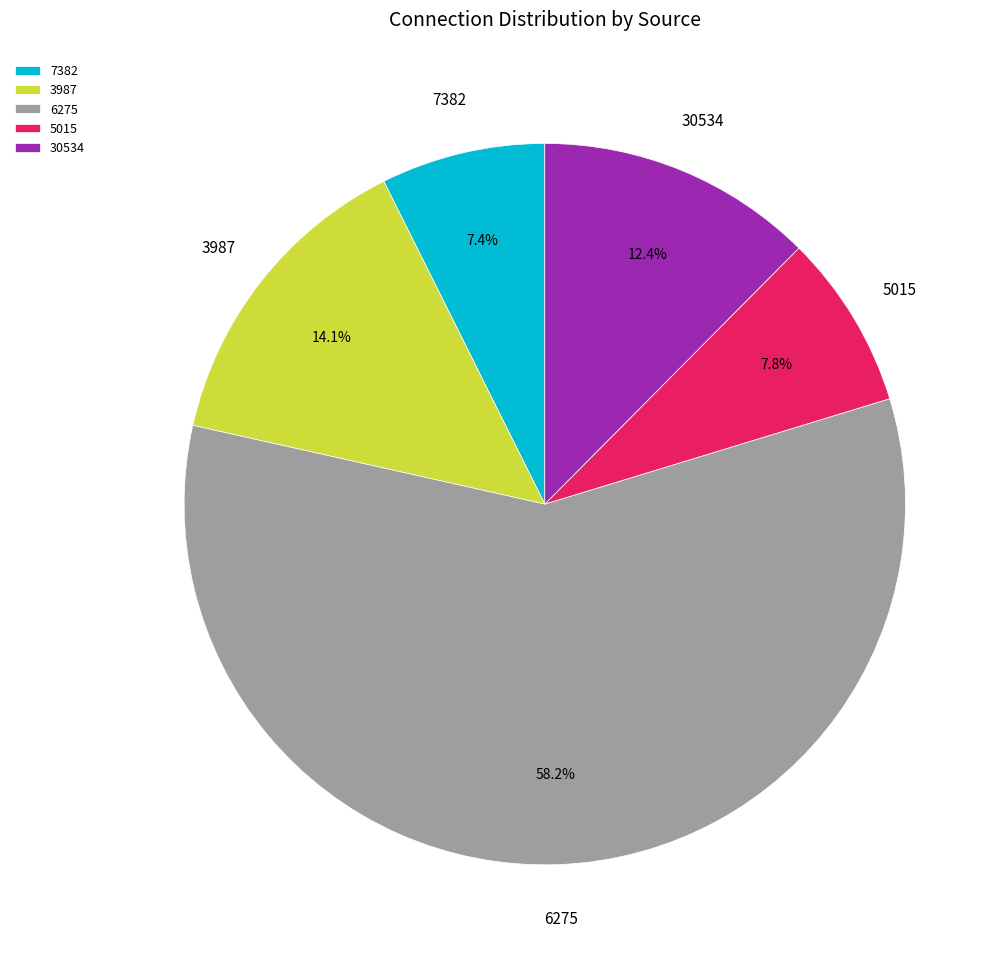

Does 6275 represent more than half of the total?

Yes